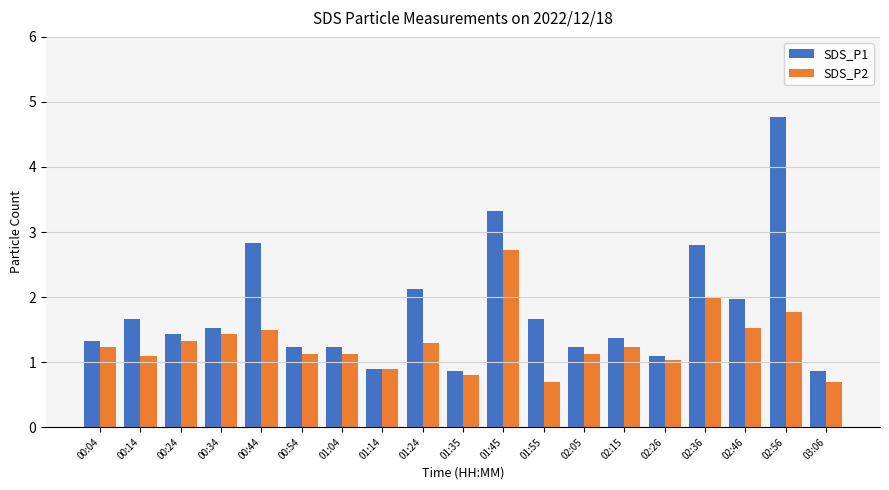

At which category is the sum across all series the highest?

02:56